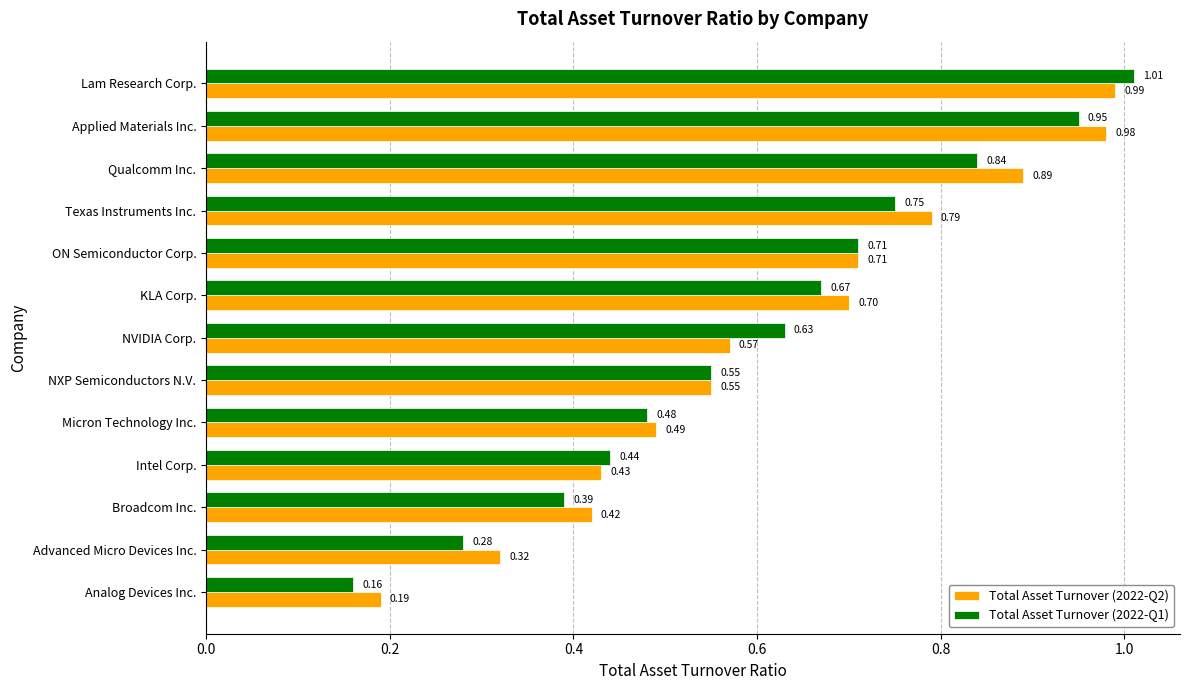

What is the sum of the Total Asset Turnover (2022-Q1) values at Intel Corp. and NVIDIA Corp.?

1.1